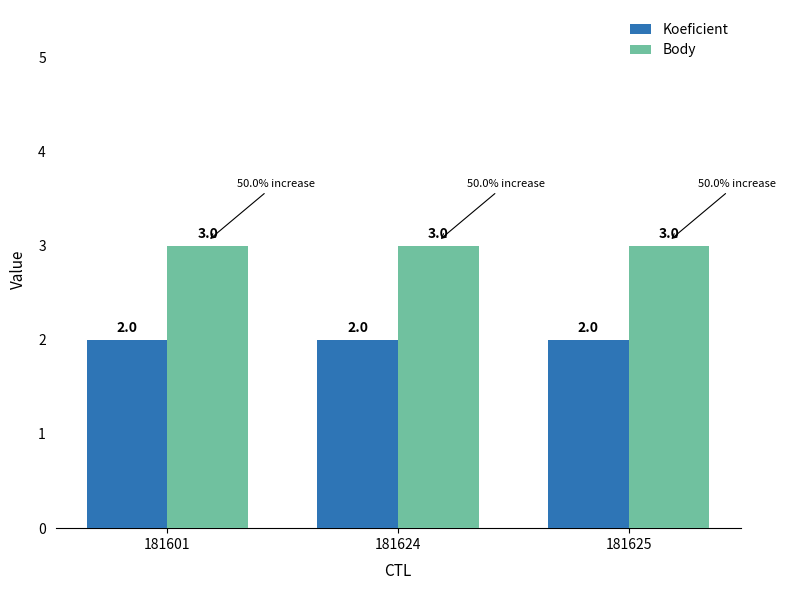

The Body series shows 3 at 181624. True or false?

True